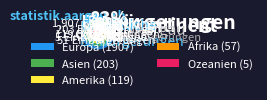

Does any single category account for the majority?

Yes